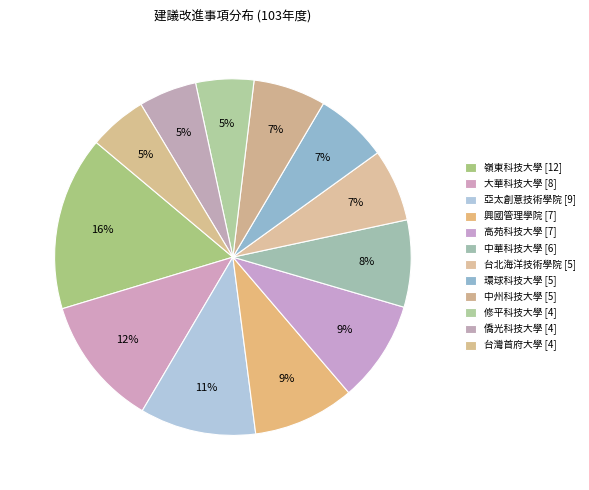

How many slices are in this pie chart?

12